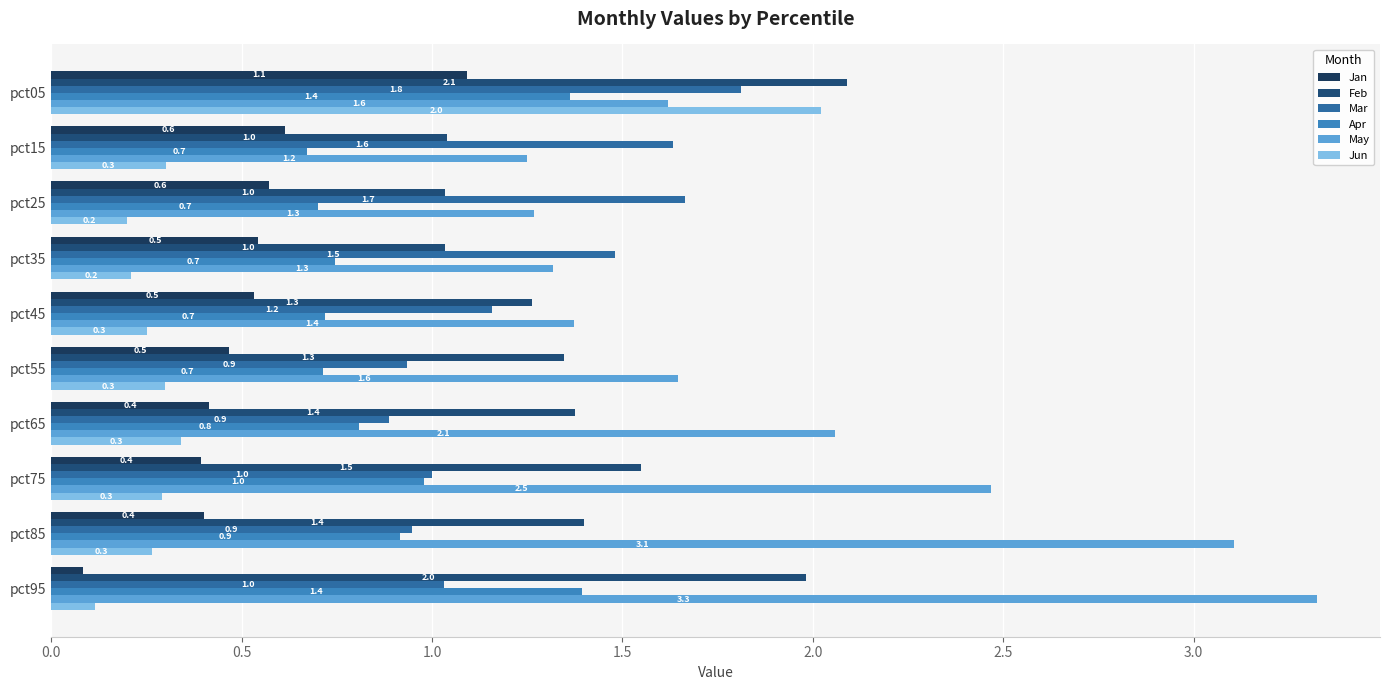

List the series in order of their peak value, lowest first.

Jan, Apr, Mar, Jun, Feb, May